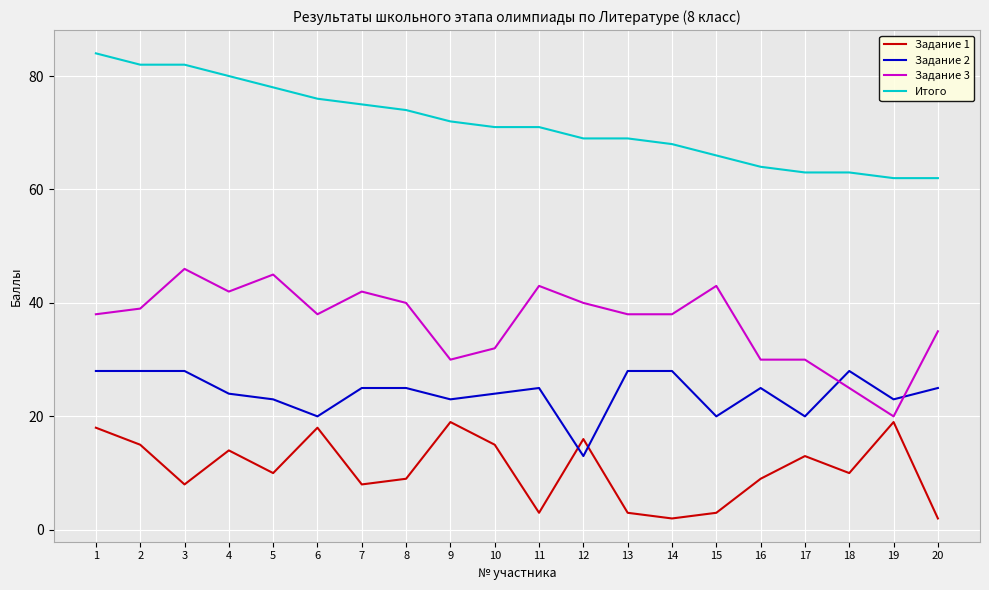

Reading left to right, list all the values displayed in this chart.

Задание 1: 18	15	8	14	10	18	8	9	19	15	3	16	3	2	3	9	13	10	19	2
Задание 2: 28	28	28	24	23	20	25	25	23	24	25	13	28	28	20	25	20	28	23	25
Задание 3: 38	39	46	42	45	38	42	40	30	32	43	40	38	38	43	30	30	25	20	35
Итого: 84	82	82	80	78	76	75	74	72	71	71	69	69	68	66	64	63	63	62	62